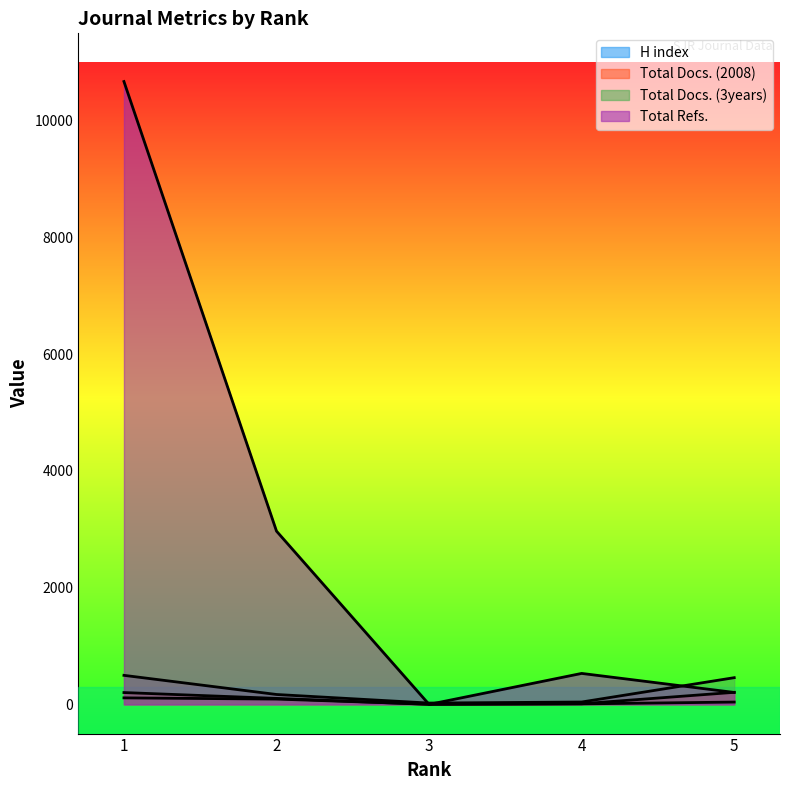

At which category is the sum across all series the highest?

1